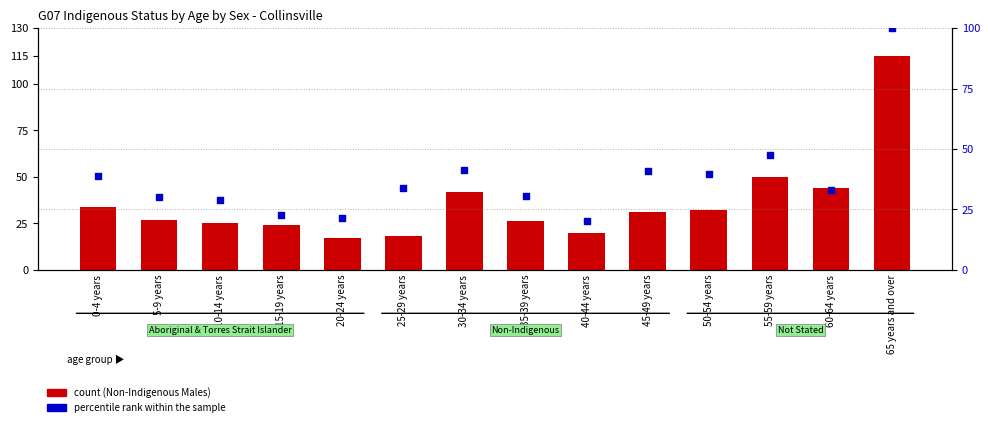

What are all the series names shown in the legend?

count (Non-Indigenous Males), percentile rank within the sample